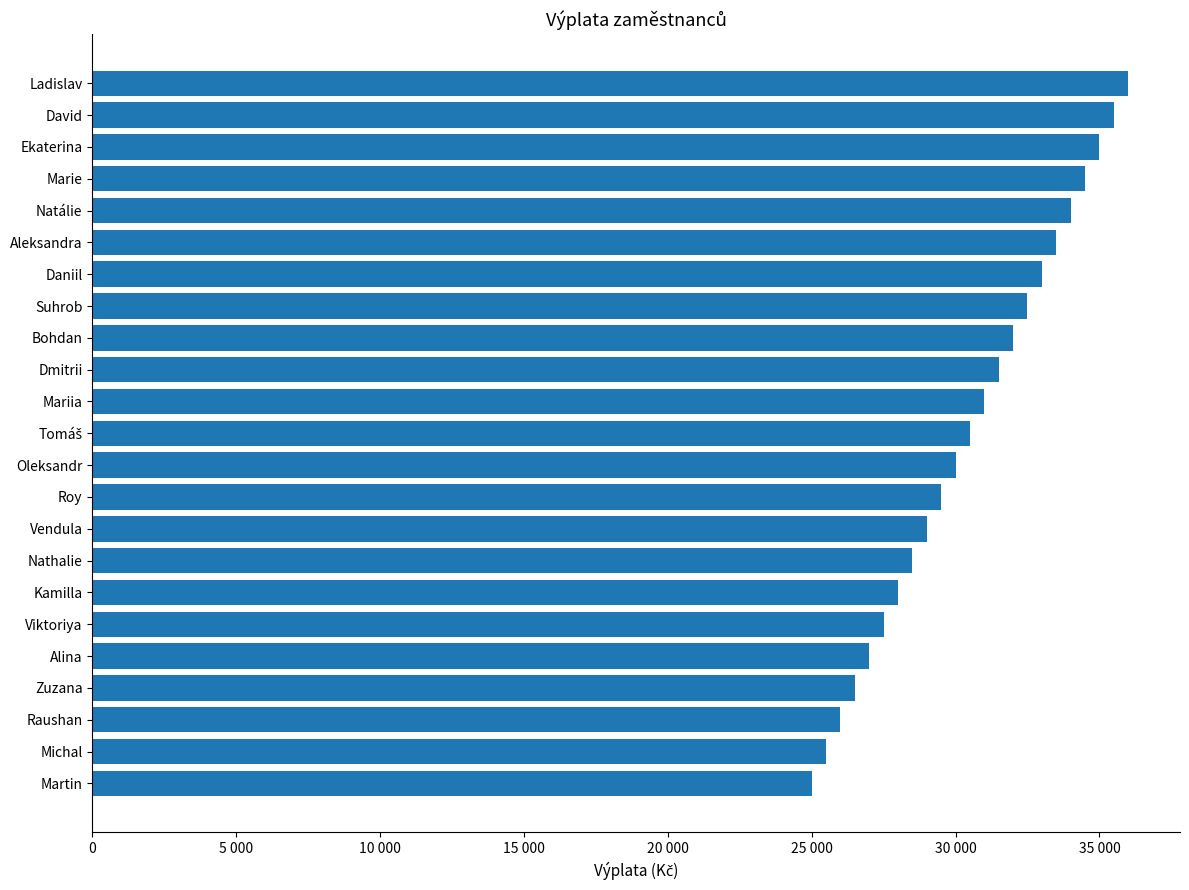

Does the chart contain any negative values?

No